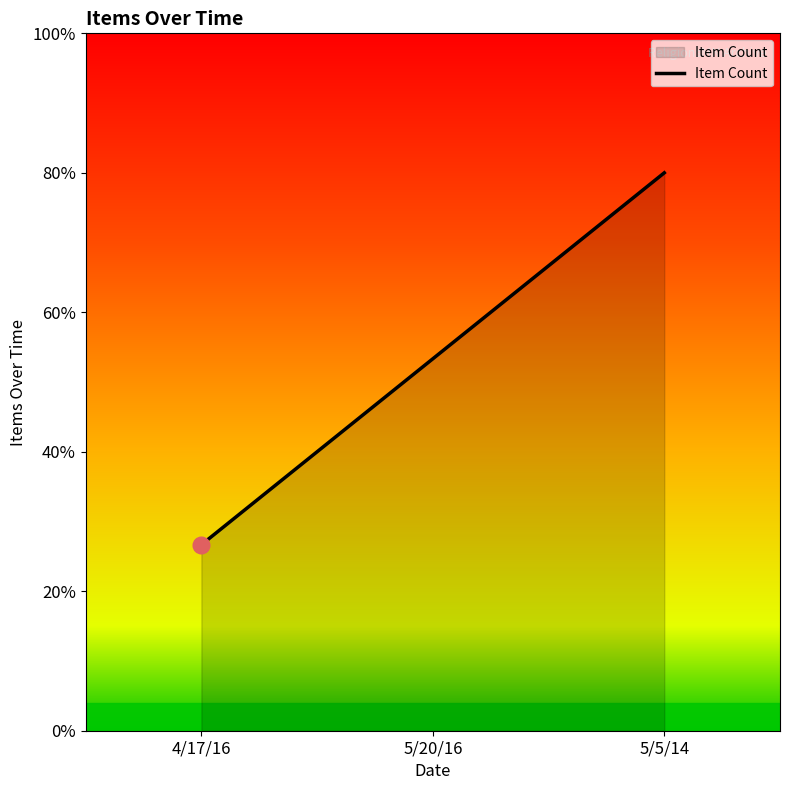

What position from the right is 5/20/16?

2